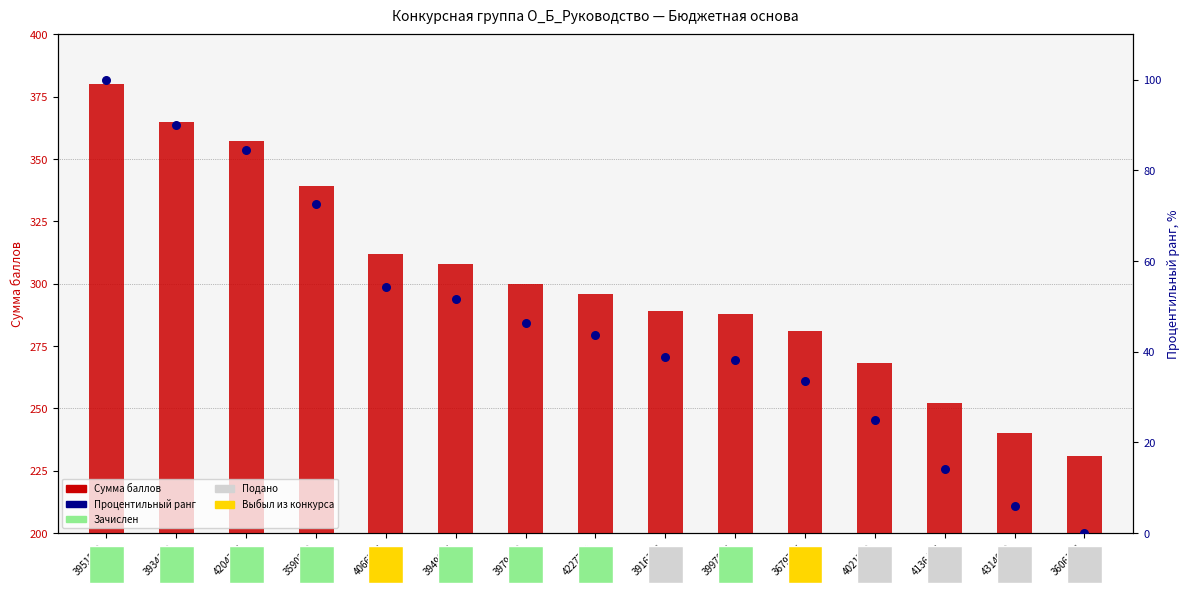

Which series has the largest total across all categories?

Сумма баллов